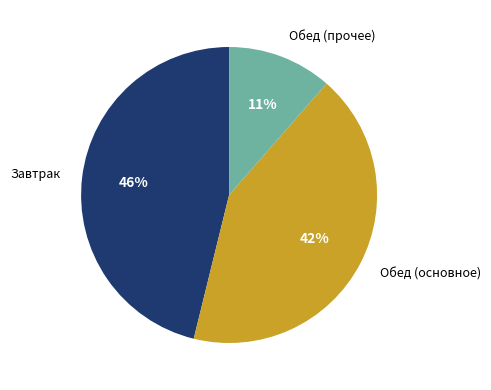

Is there a majority slice in this chart?

No